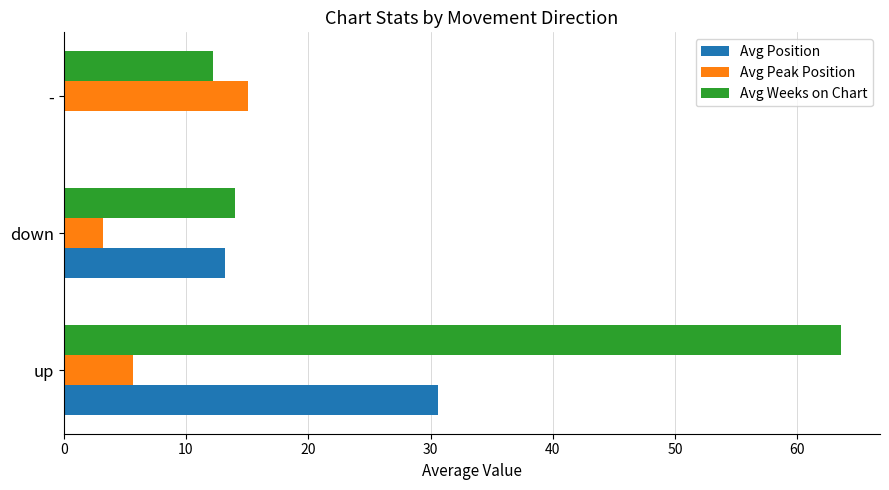

What is the sum of all Avg Position values?

43.8